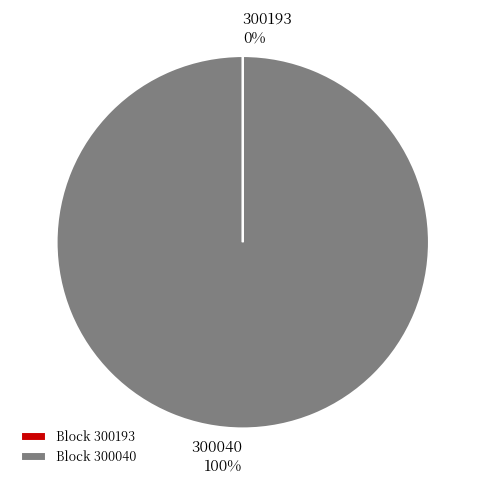

Which category accounts for the majority?

300040